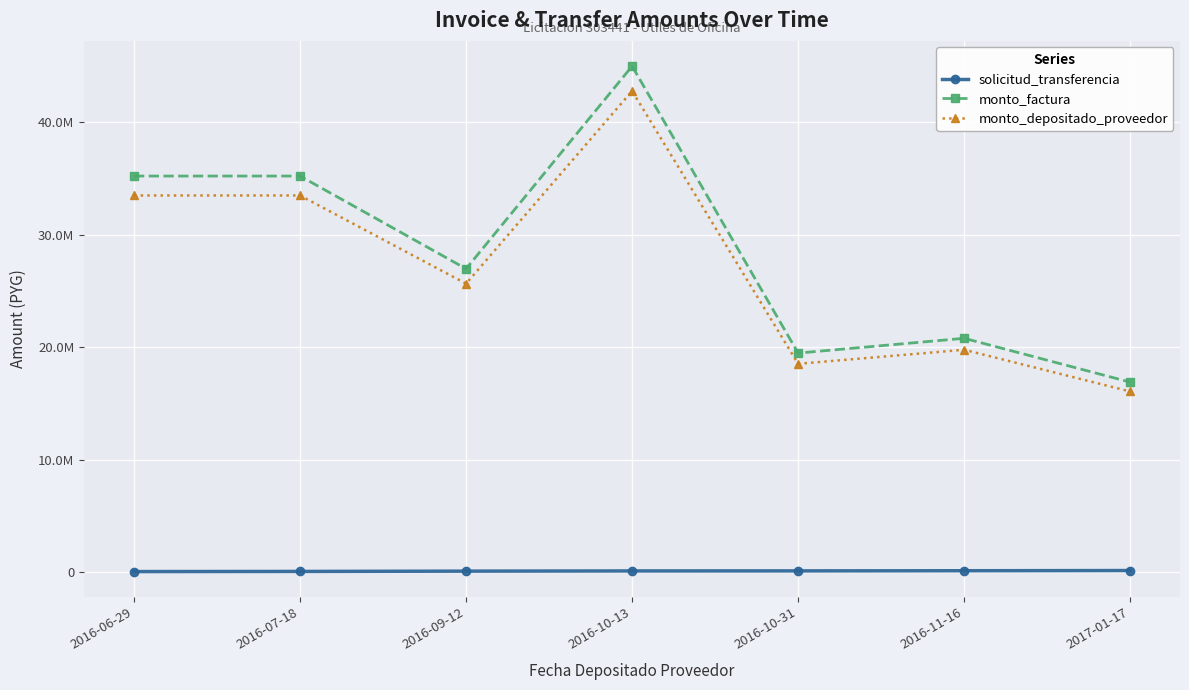

What is the label of the 1st point from the right?

2017-01-17